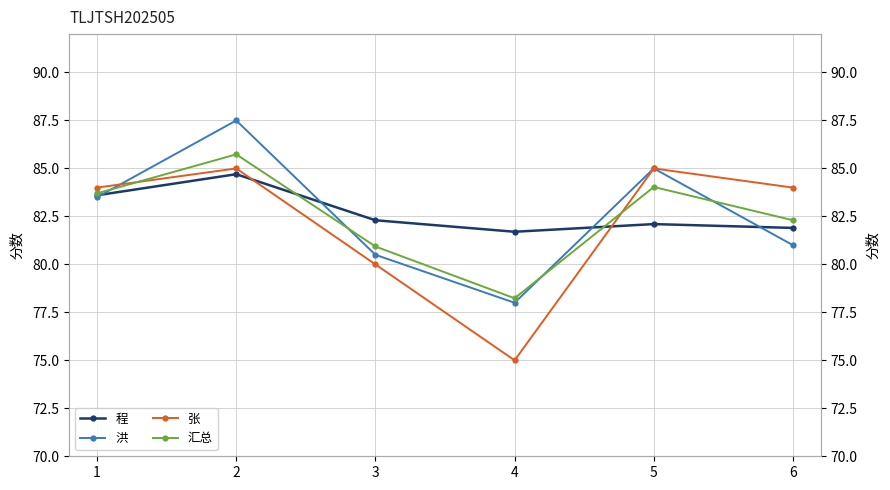

At which category does 张 reach its first local peak?

2